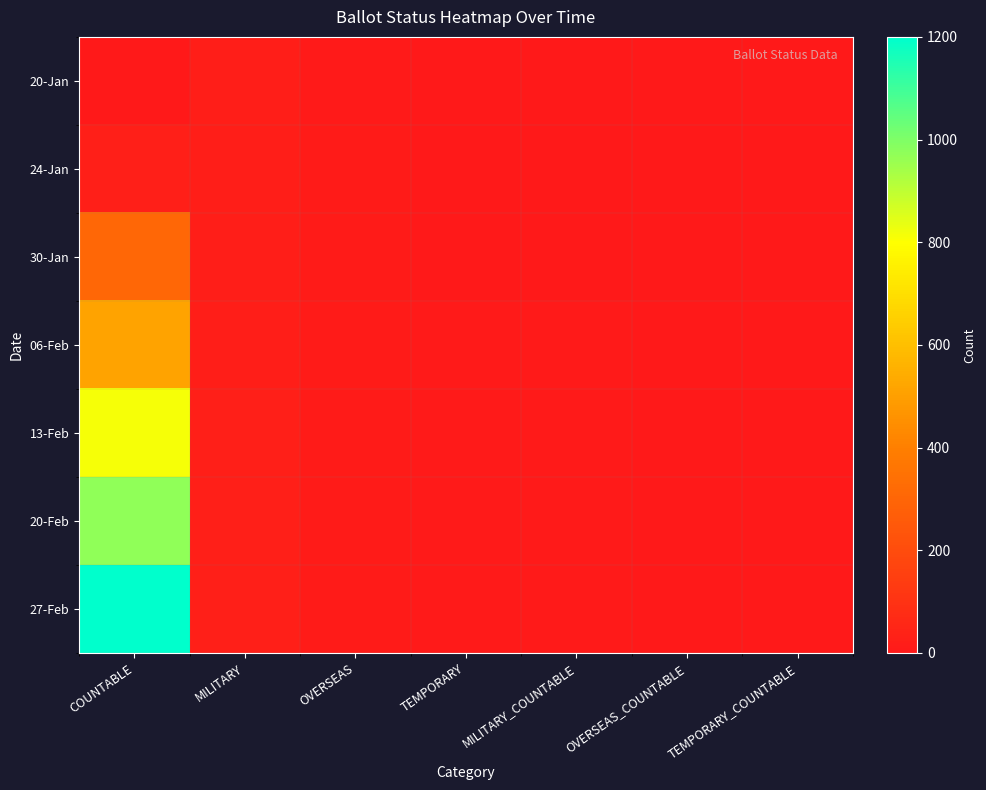

Reading left to right, list all the values displayed in this chart.

20-Jan: COUNTABLE=4	MILITARY=22	OVERSEAS=9	TEMPORARY=1	MILITARY_COUNTABLE=0	OVERSEAS_COUNTABLE=0	TEMPORARY_COUNTABLE=0
24-Jan: COUNTABLE=27	MILITARY=23	OVERSEAS=11	TEMPORARY=1	MILITARY_COUNTABLE=1	OVERSEAS_COUNTABLE=0	TEMPORARY_COUNTABLE=0
30-Jan: COUNTABLE=307	MILITARY=23	OVERSEAS=11	TEMPORARY=2	MILITARY_COUNTABLE=1	OVERSEAS_COUNTABLE=0	TEMPORARY_COUNTABLE=0
06-Feb: COUNTABLE=512	MILITARY=23	OVERSEAS=11	TEMPORARY=5	MILITARY_COUNTABLE=6	OVERSEAS_COUNTABLE=0	TEMPORARY_COUNTABLE=0
13-Feb: COUNTABLE=813	MILITARY=24	OVERSEAS=13	TEMPORARY=5	MILITARY_COUNTABLE=6	OVERSEAS_COUNTABLE=0	TEMPORARY_COUNTABLE=0
20-Feb: COUNTABLE=971	MILITARY=25	OVERSEAS=13	TEMPORARY=8	MILITARY_COUNTABLE=7	OVERSEAS_COUNTABLE=0	TEMPORARY_COUNTABLE=0
27-Feb: COUNTABLE=1200	MILITARY=28	OVERSEAS=13	TEMPORARY=8	MILITARY_COUNTABLE=9	OVERSEAS_COUNTABLE=0	TEMPORARY_COUNTABLE=0